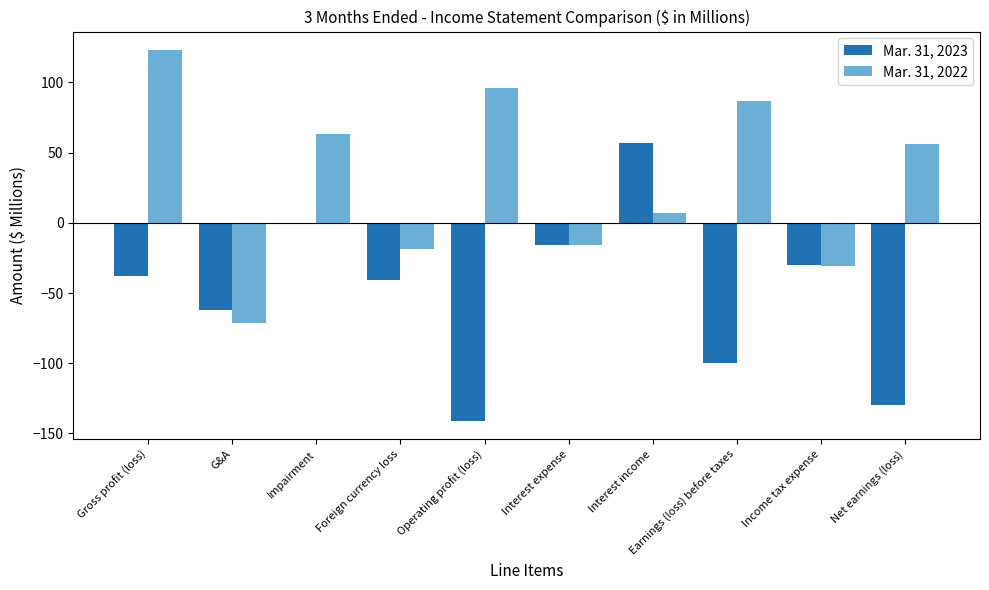

How many categories are shown in the chart?

10